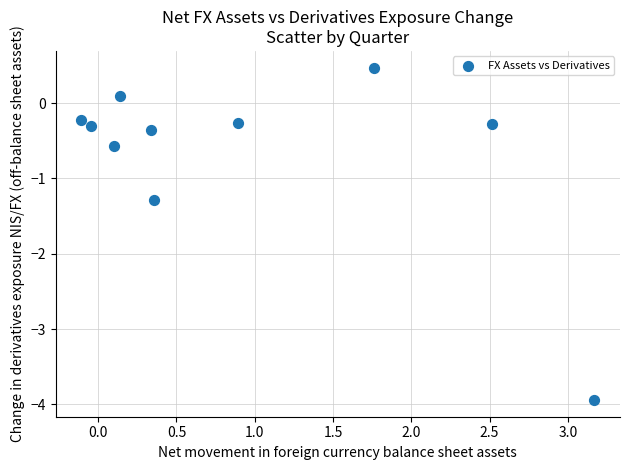

What Y value in the scatter plot is closest to -1?

-1.3